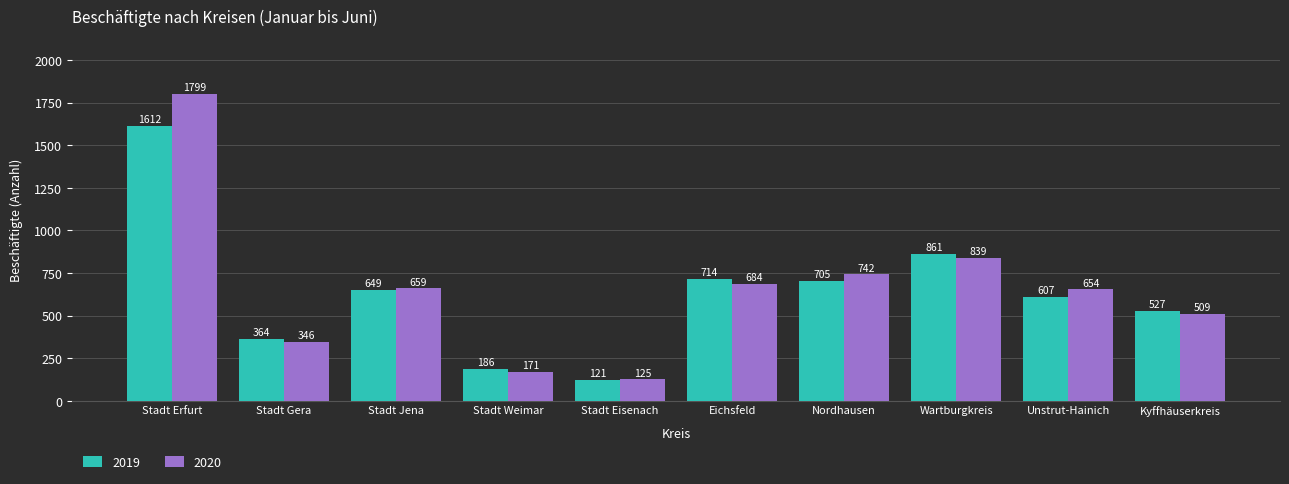

What is the minimum value shown in the chart?

120.8